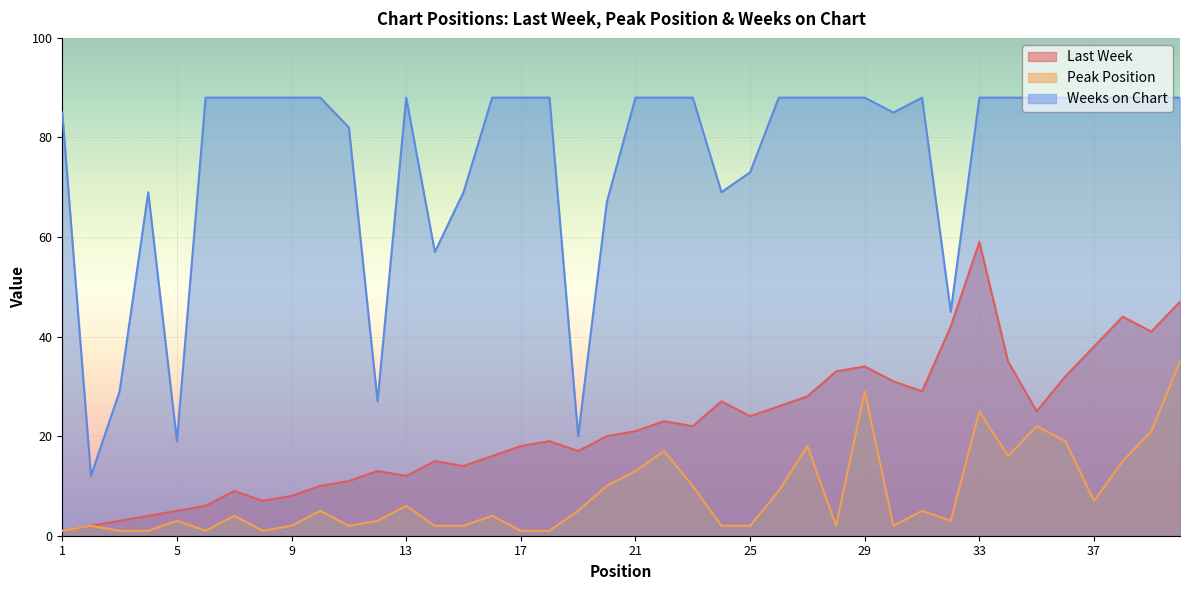

Which series changed the most between 1 and 18?

Last Week